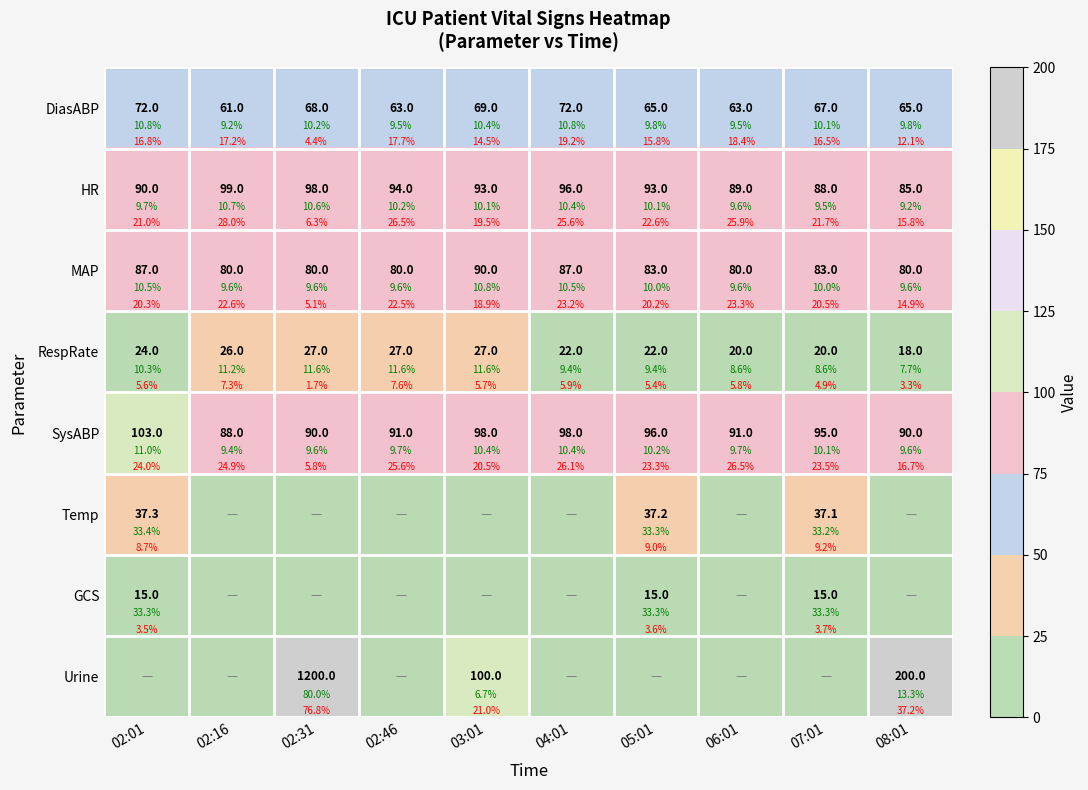

How many values in the MAP series are below 83?

5